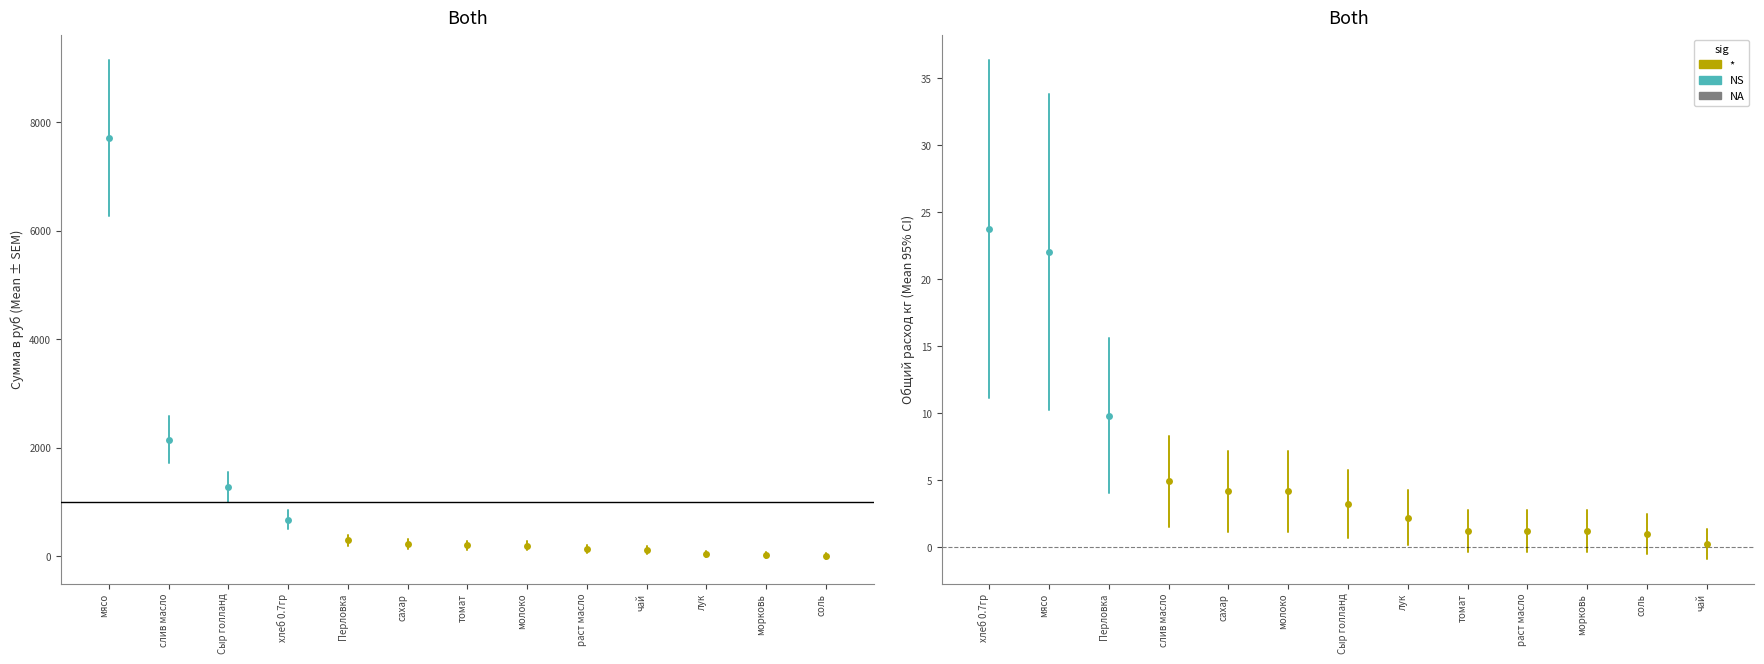

How many lines are shown in the chart?

2